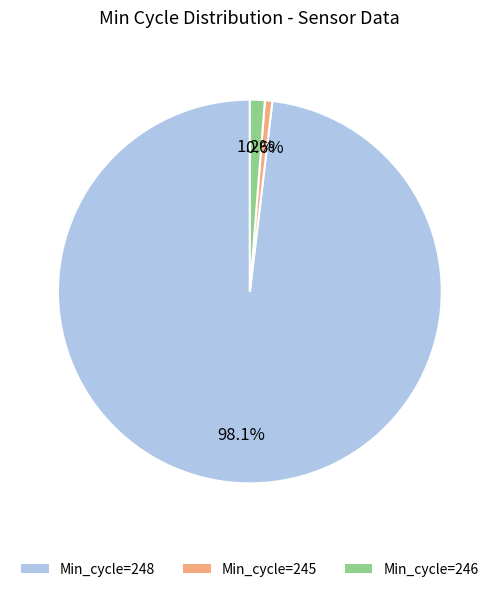

Count the number of slices in the pie.

3